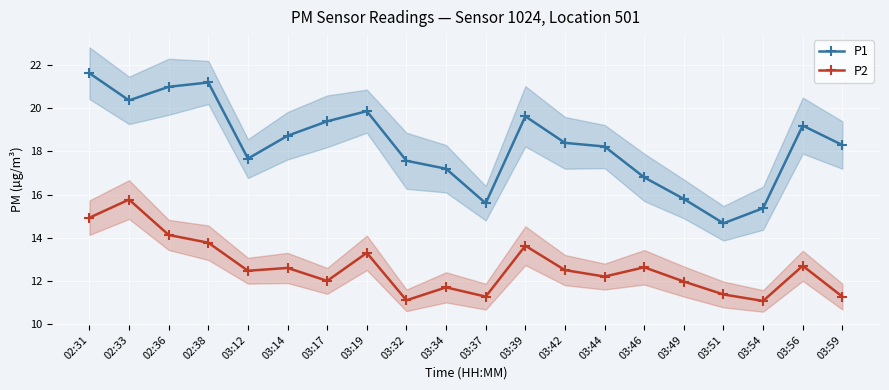

Reading left to right, extract all data points from this chart.

P1: 21.6	20.4	21.0	21.2	17.7	18.7	19.4	19.9	17.6	17.2	15.6	19.6	18.4	18.2	16.8	15.8	14.7	15.4	19.2	18.3
P2: 14.9	15.8	14.1	13.8	12.5	12.6	12.0	13.3	11.1	11.7	11.3	13.6	12.5	12.2	12.6	12.0	11.4	11.1	12.7	11.3